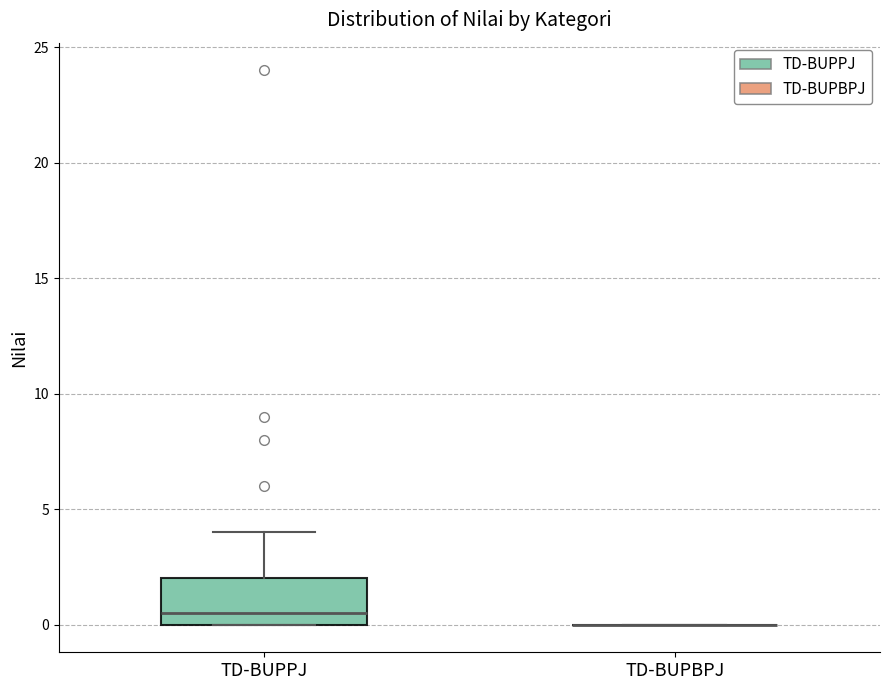

Reading left to right, read every box against the y-axis: the position of its median line, the range the box covers, and the ends of its whiskers. The values are not printed on the chart, so give them approximately, as read against the axis.

TD-BUPPJ: median 0.5, box 0.0 to 2.0, whiskers 0.0 to 4.0
TD-BUPBPJ: box collapsed to a line at 0.0, whiskers 0.0 to 0.0